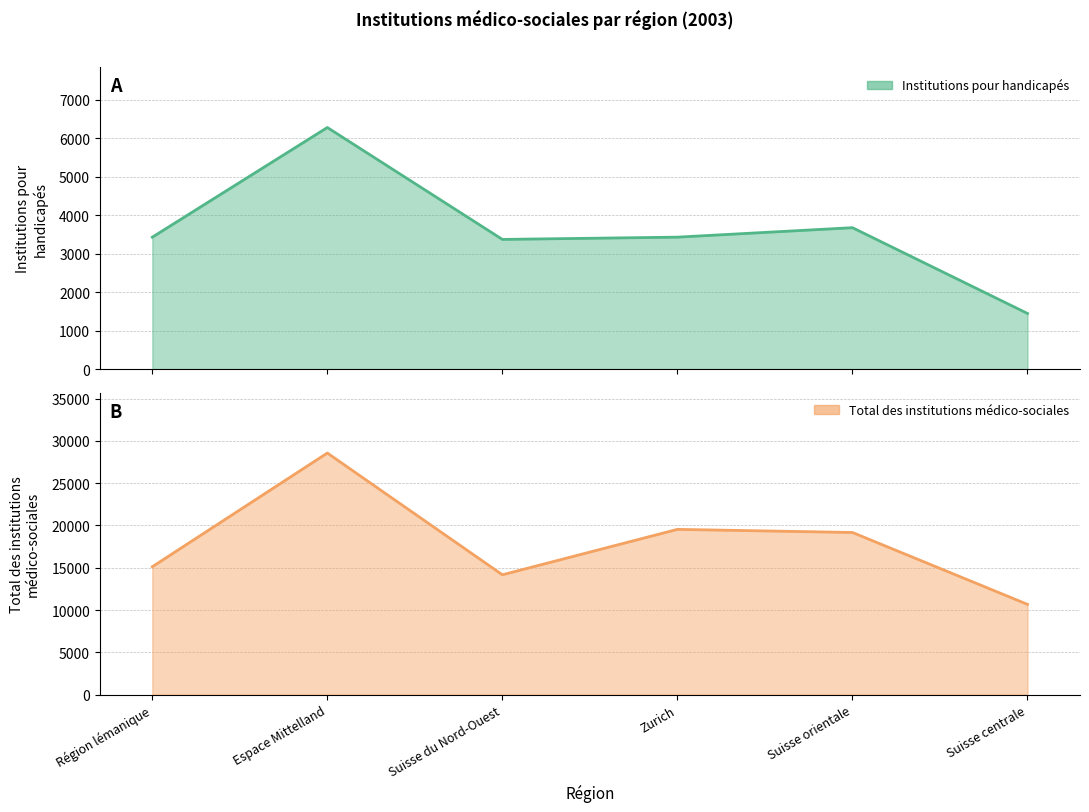

The value of Institutions pour handicapés at Zurich is 3432. True or false?

True